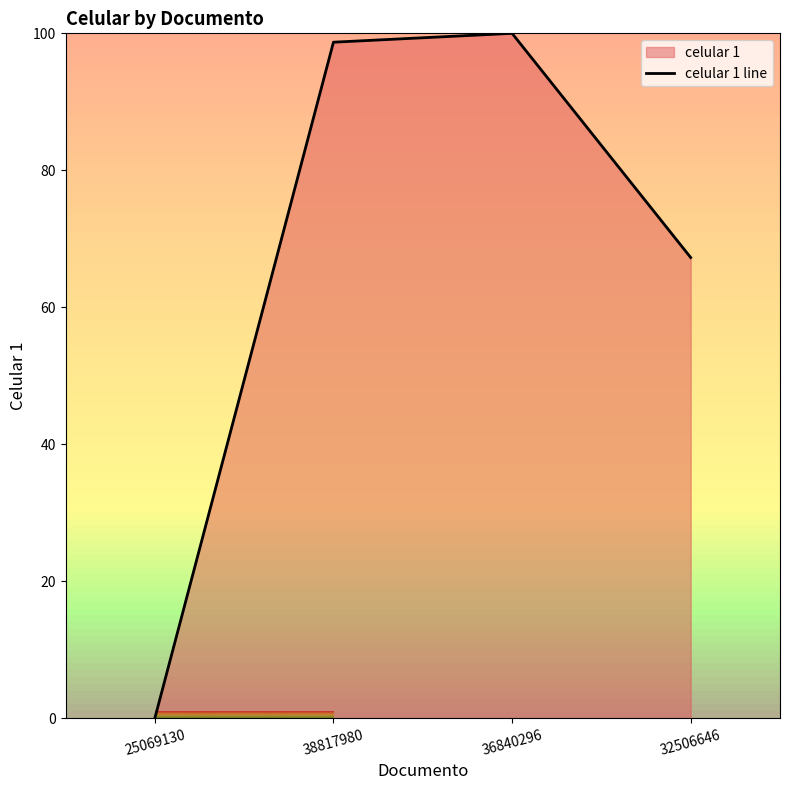

What is the maximum value shown in the chart?

100.0